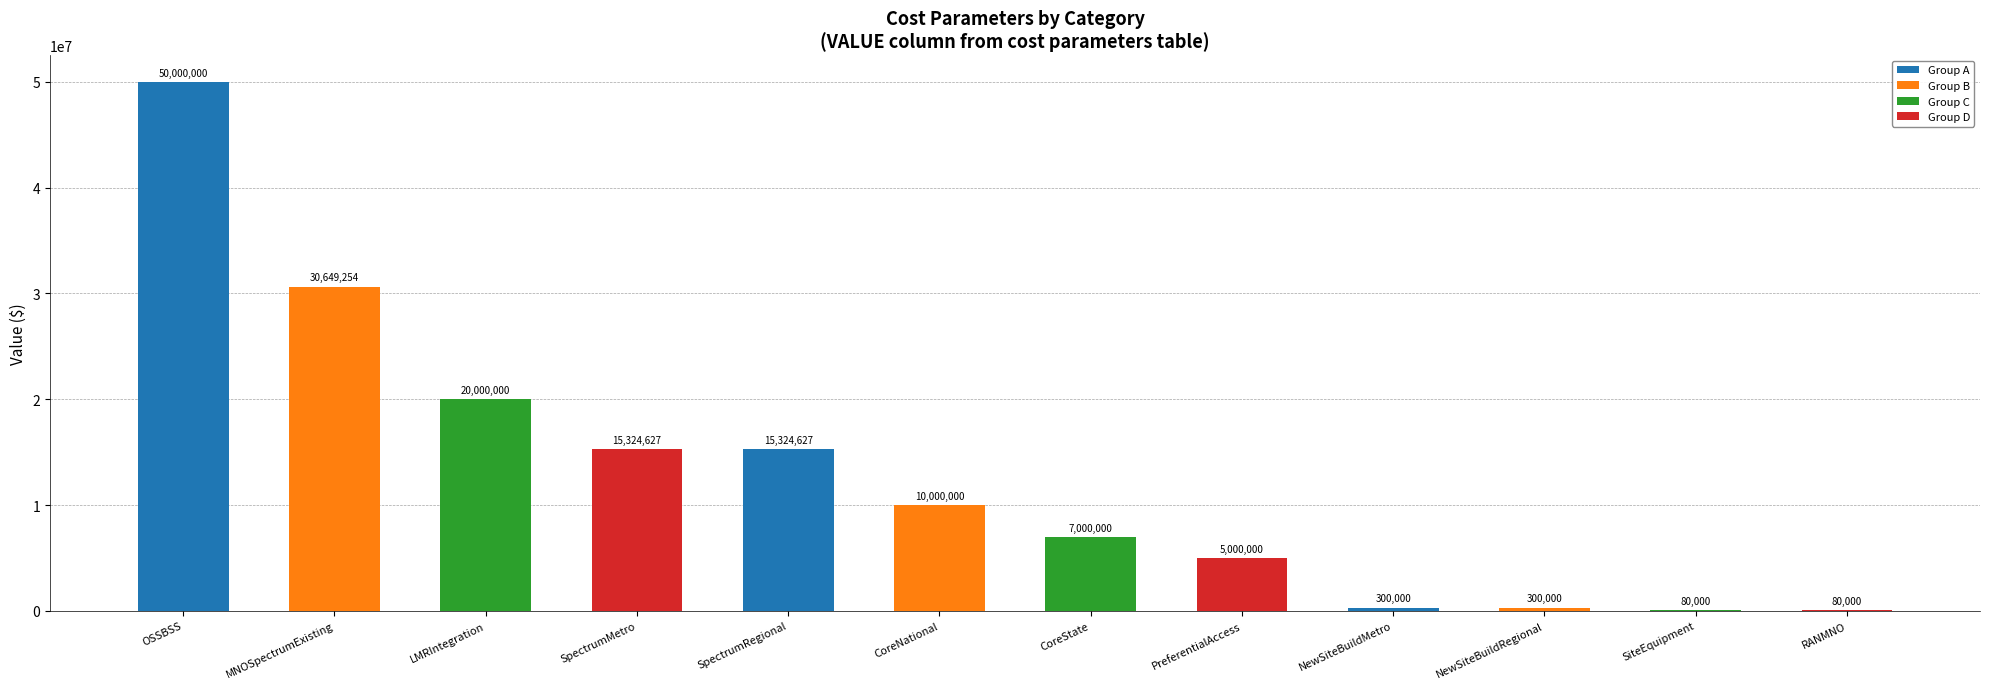

What is the maximum value shown in the chart?

50000000